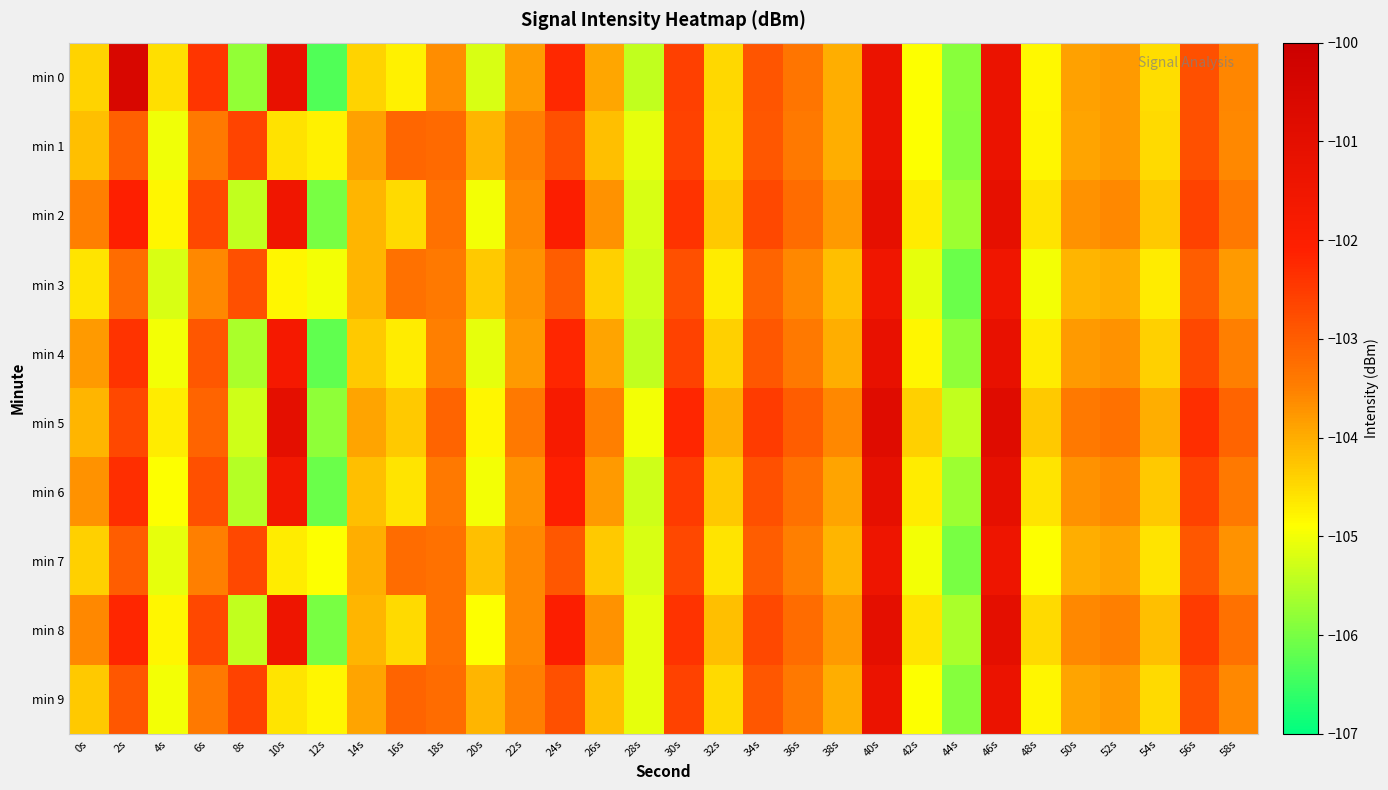

Which series changed the most between 16s and 22s?

min 0